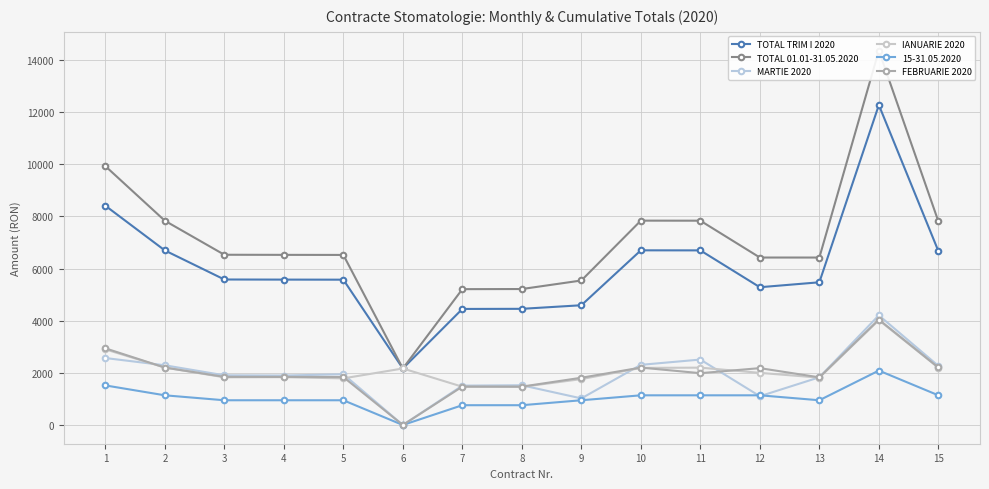

Which label corresponds to the smallest value in the chart?

6